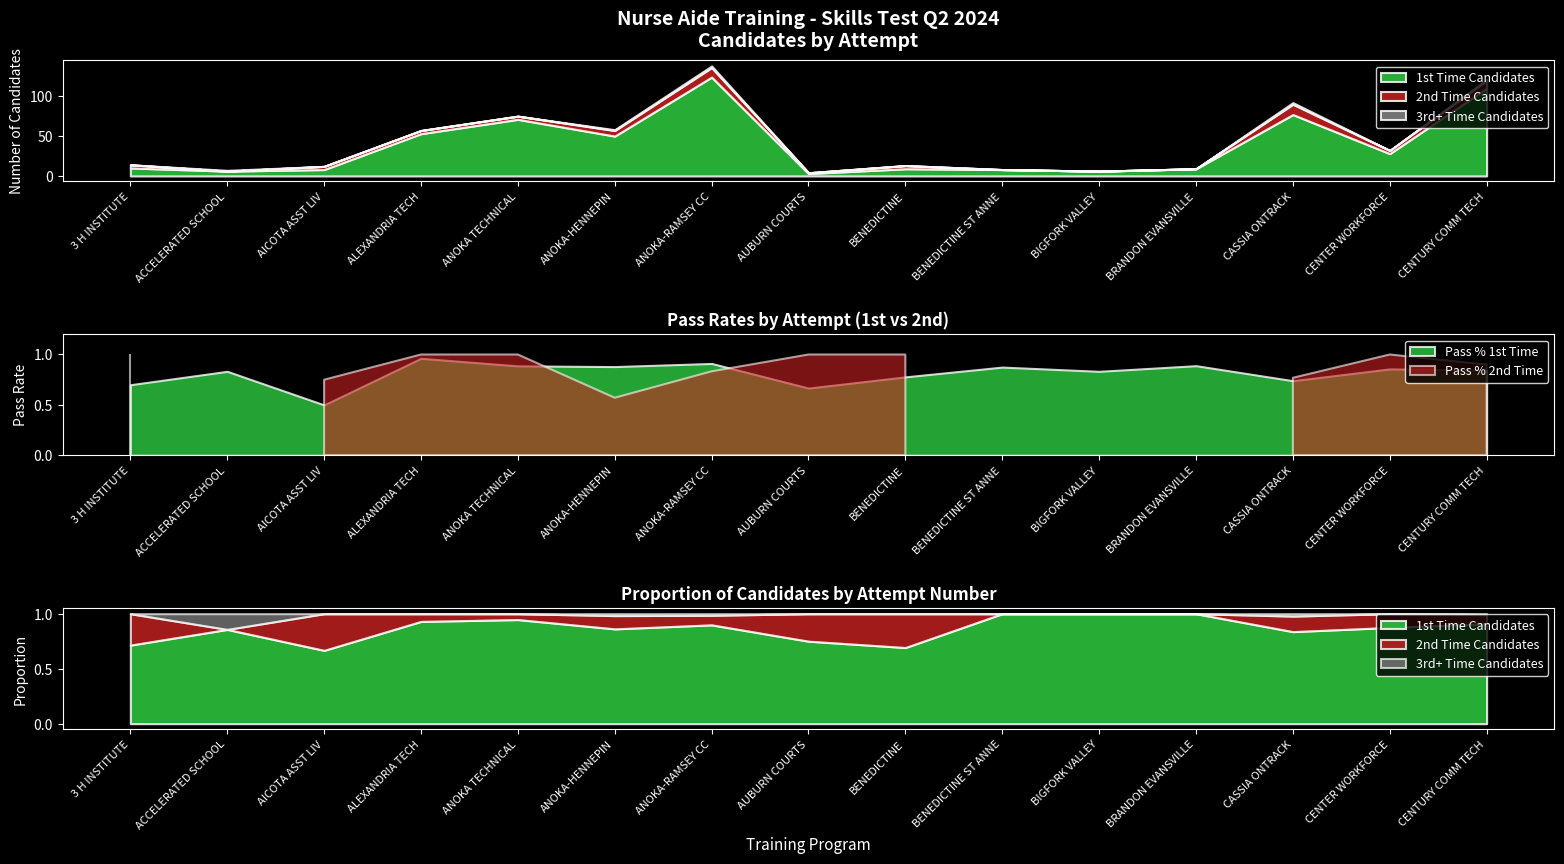

What are all the series names shown in the legend?

1st Time Candidates, 2nd Time Candidates, 3rd+ Time Candidates